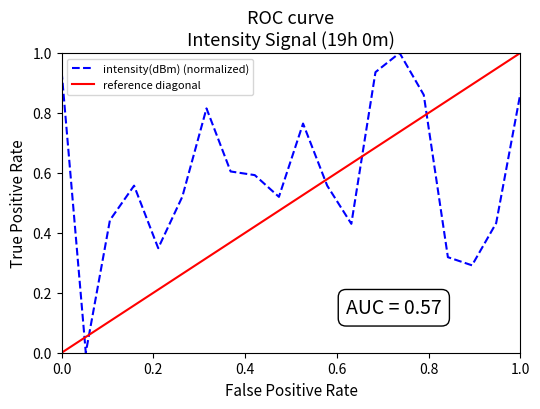

What is the difference between the maximum and minimum values in the reference diagonal series?

1.0